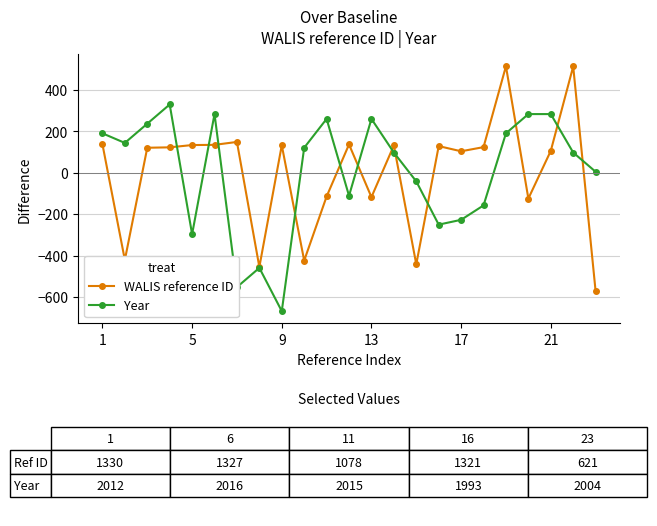

What is the value of the WALIS reference ID point at the 7th from the left?

147.8